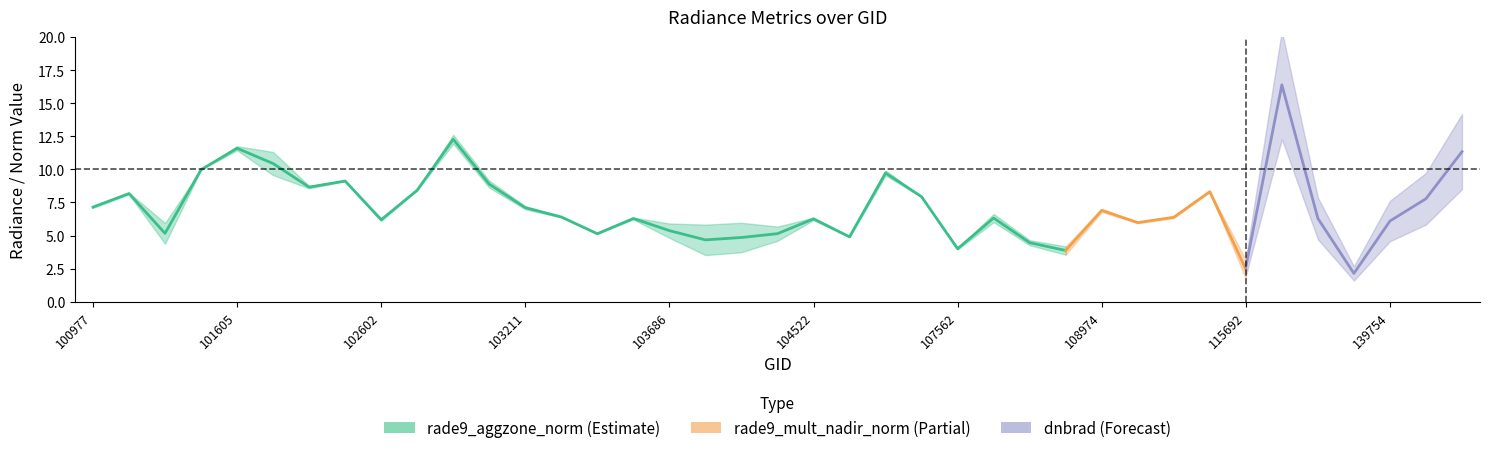

What is the difference between the dnbrad values at 119657 and 102602?

8.6